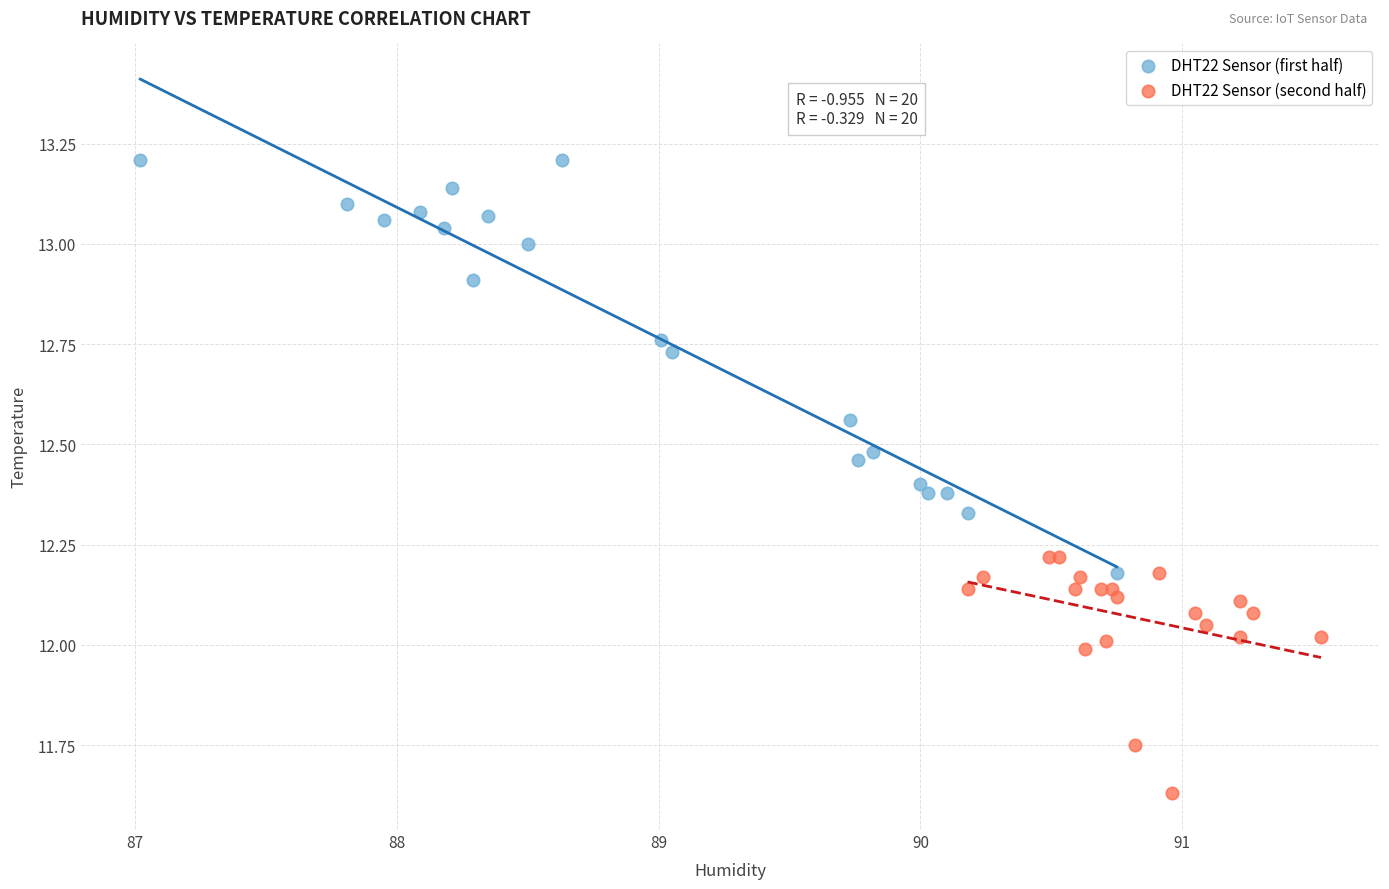

Which series has the largest Y range (max minus min)?

DHT22 Sensor (first half)